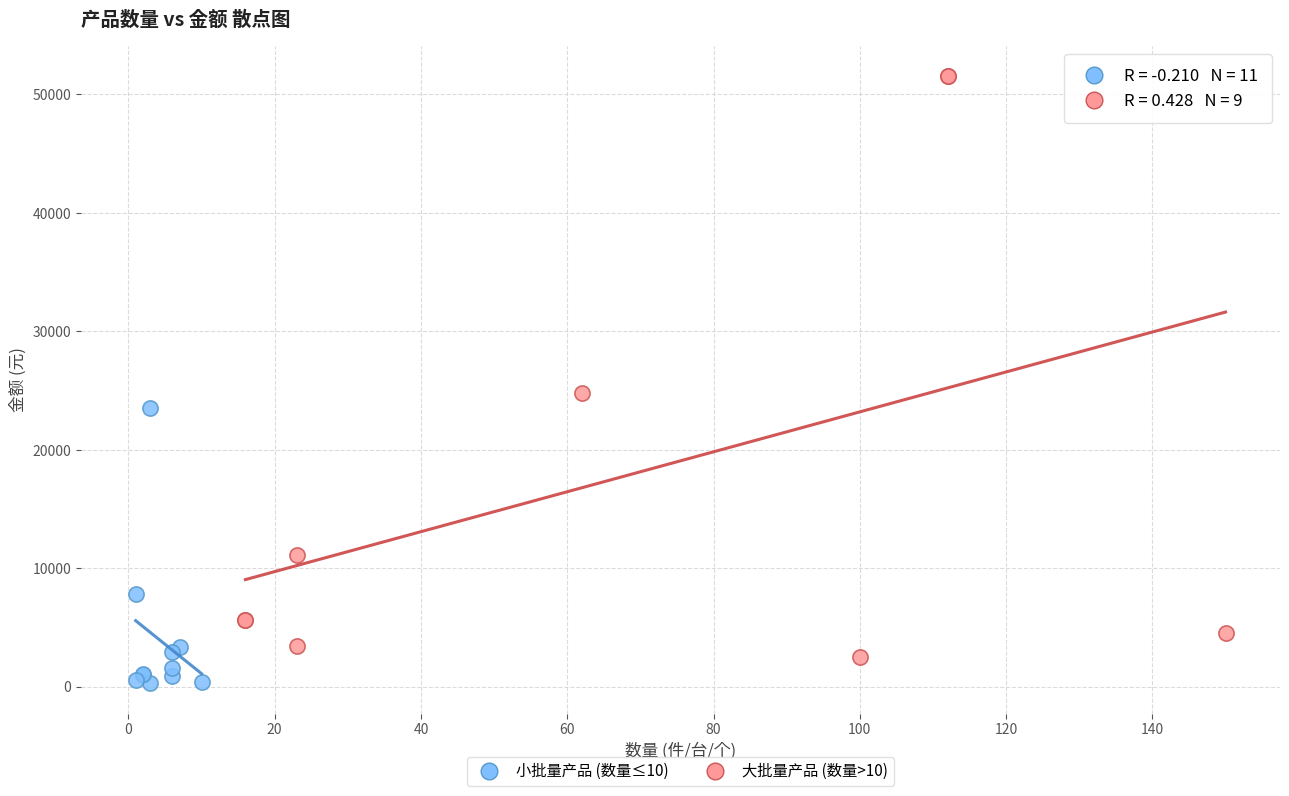

Which series has the widest spread of Y values?

大批量产品 (数量>10)